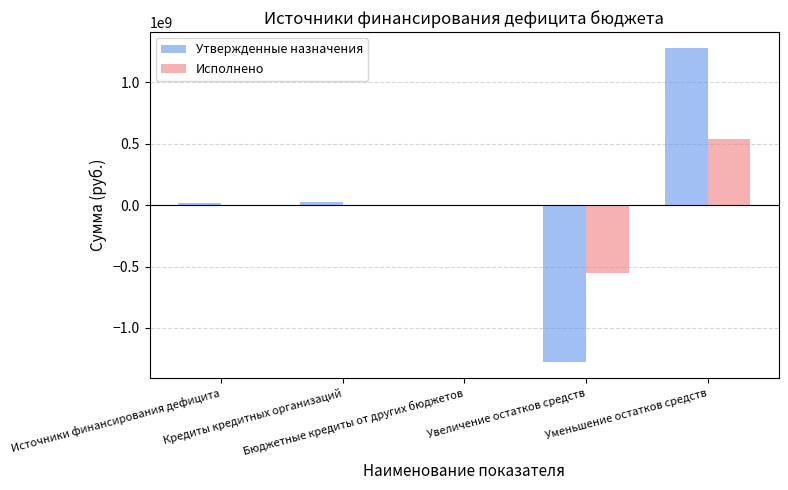

What are all the series names shown in the legend?

Утвержденные назначения, Исполнено